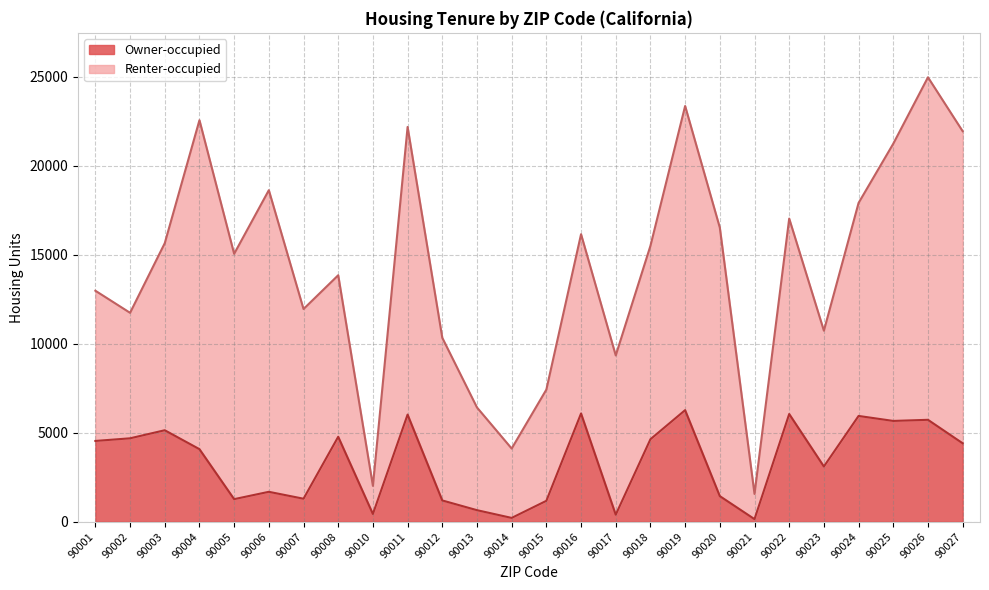

What is the average value?

3345